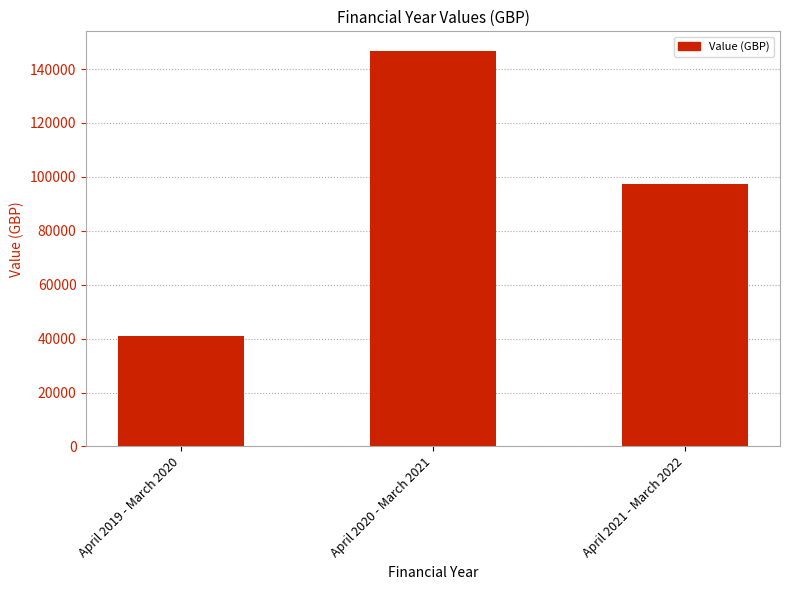

Reading right to left, transcribe all the data shown in this chart.

97275.1	146649.9	40905.6